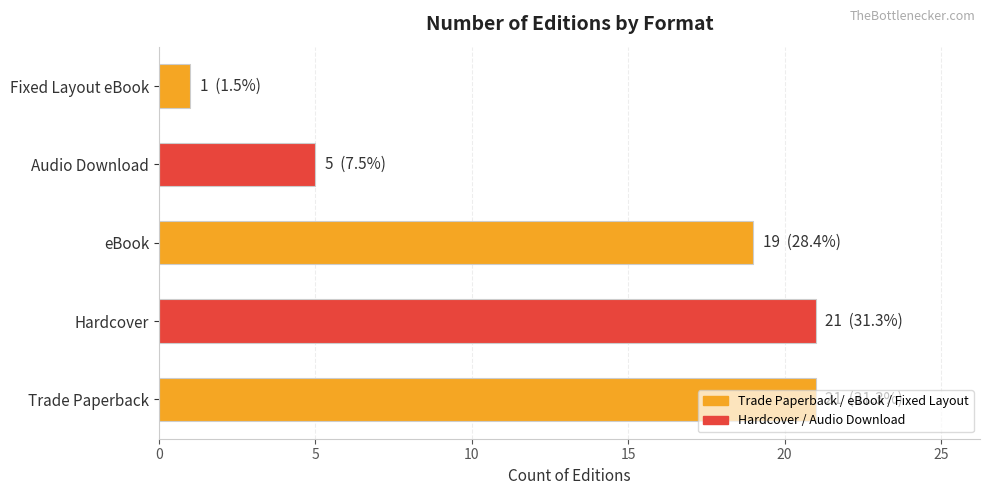

Which label corresponds to the smallest value in the chart?

Fixed Layout eBook